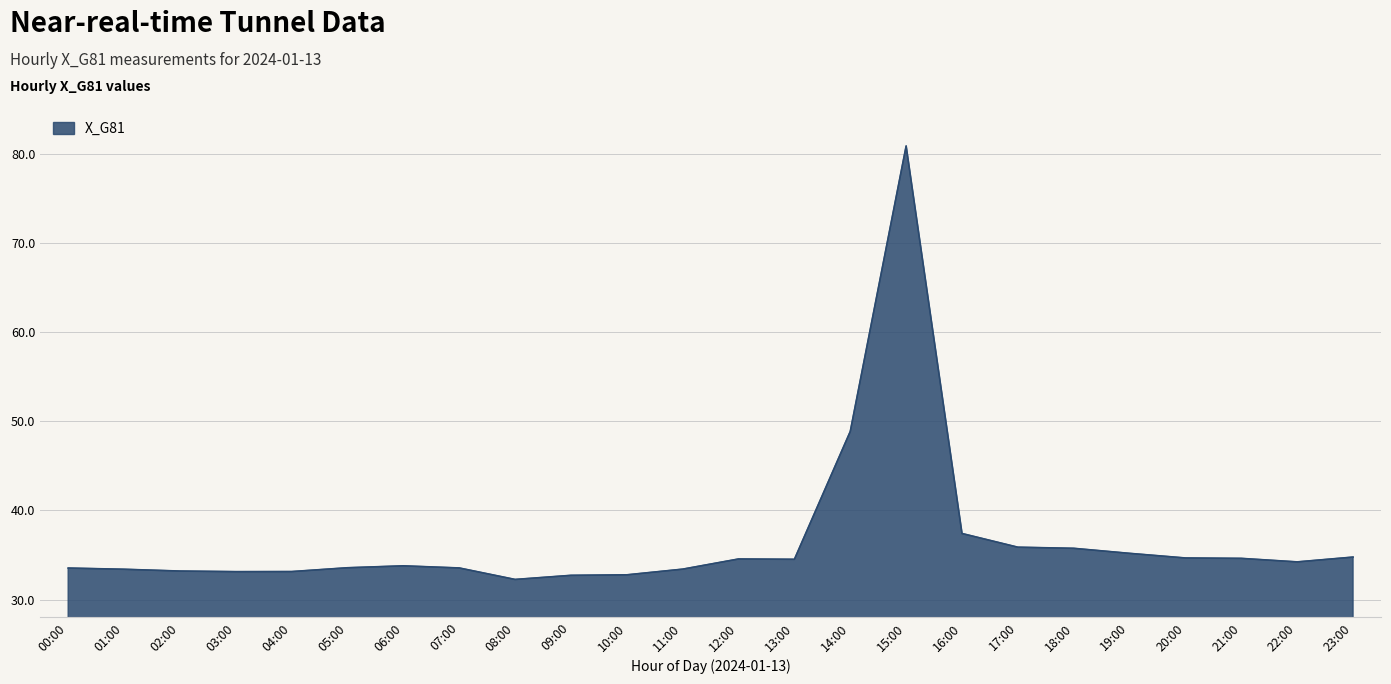

The chart shows a value of 33.2 at 02:00. True or false?

True